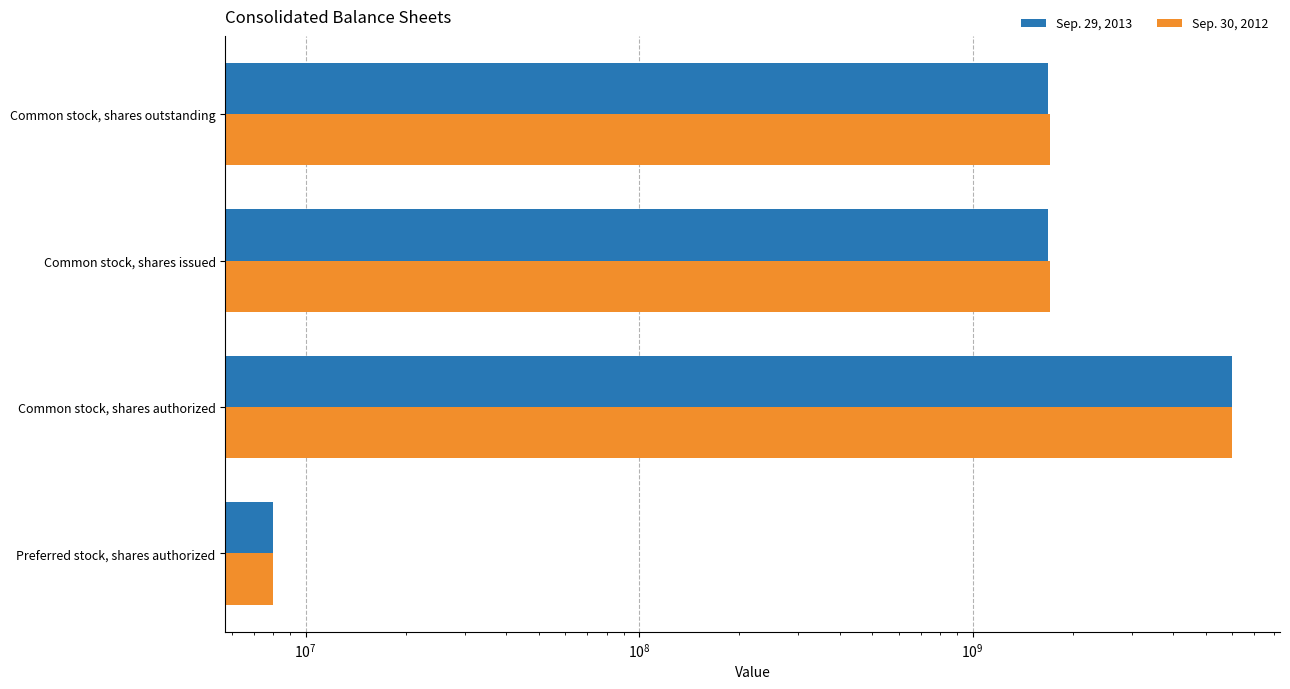

List the series in order of their peak value, lowest first.

Sep. 29, 2013, Sep. 30, 2012